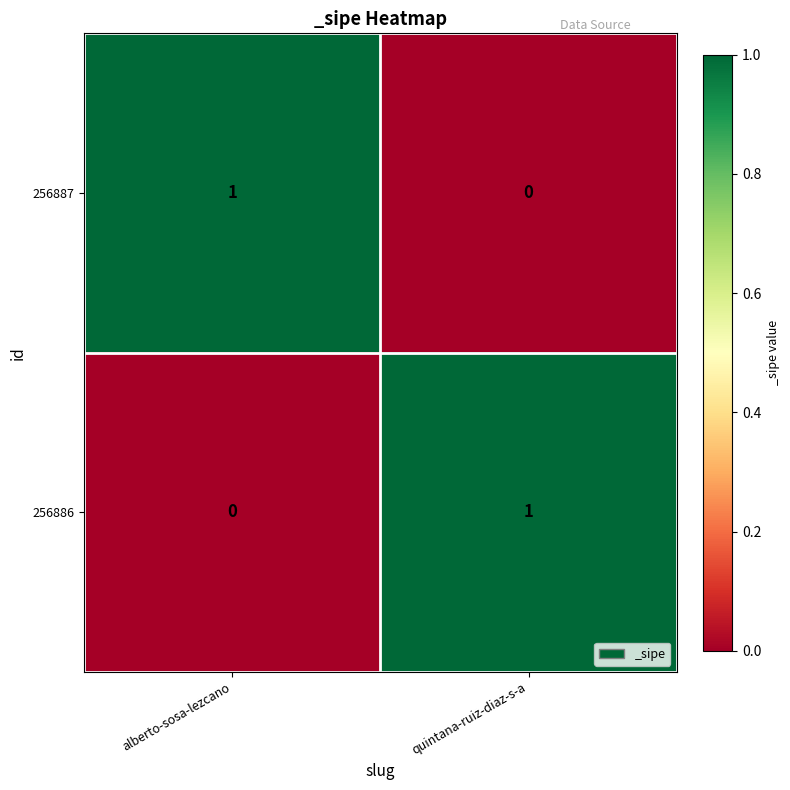

Rank the series at alberto-sosa-lezcano from lowest to highest value.

256886, 256887